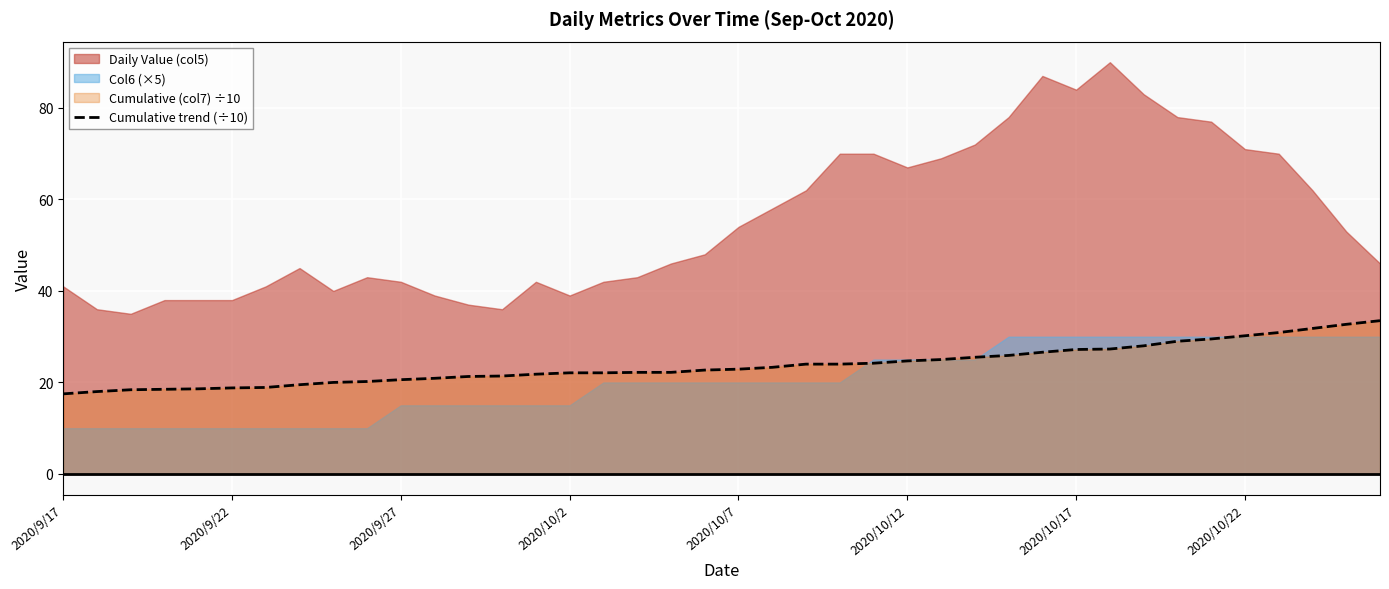

What position from the right is 28?

12